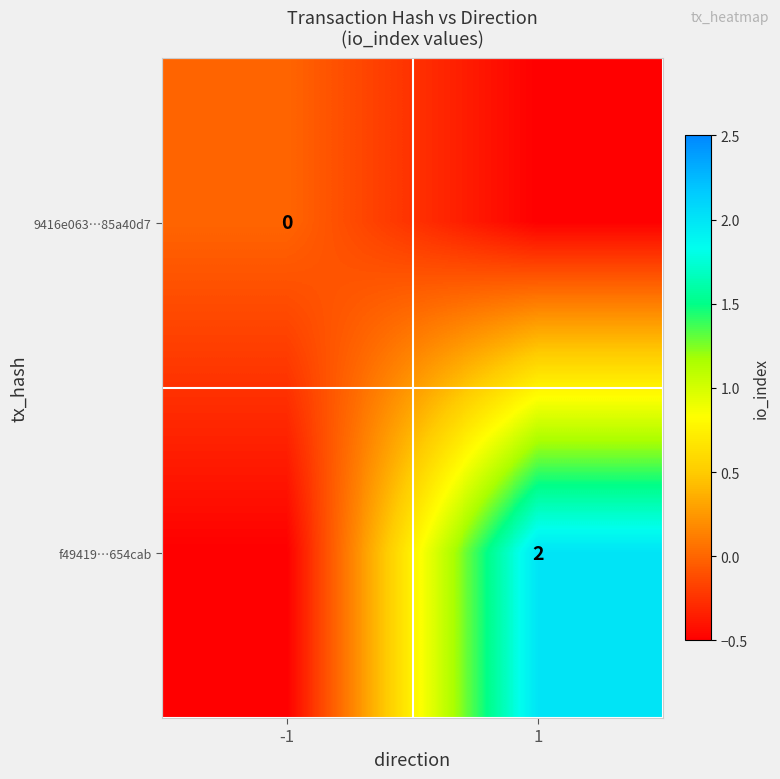

The f49419…654cab series shows 1.2 at 1. True or false?

False